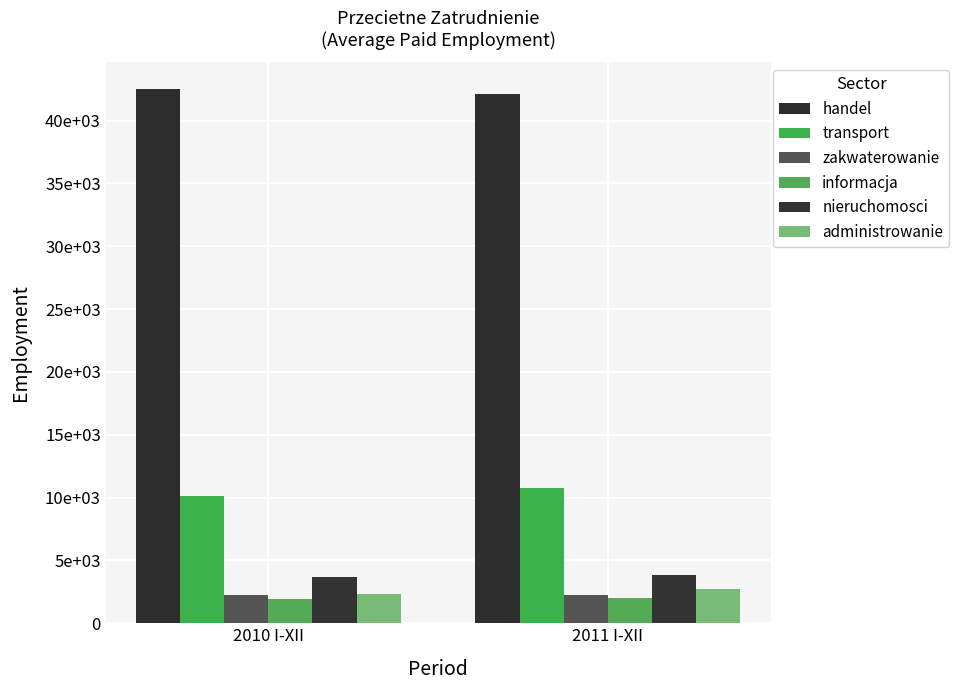

Does the chart contain stacked bars?

No